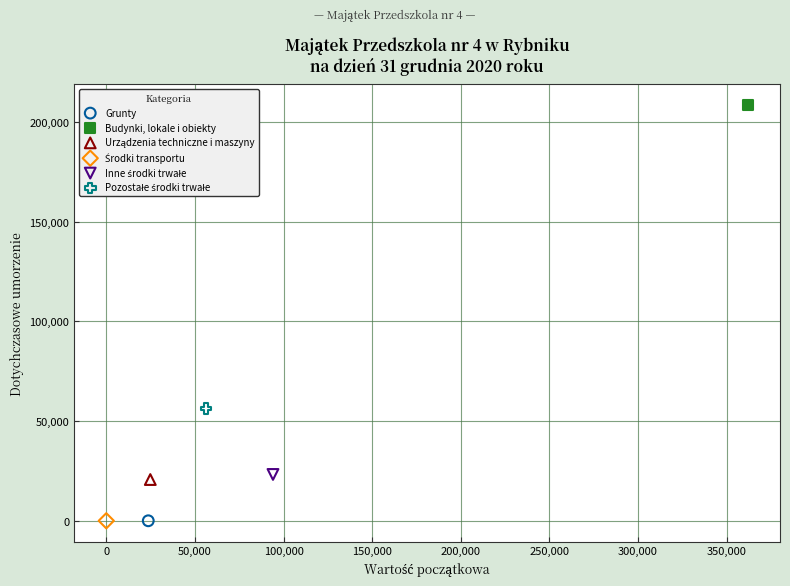

Which series contains the highest Y value?

Budynki, lokale i obiekty